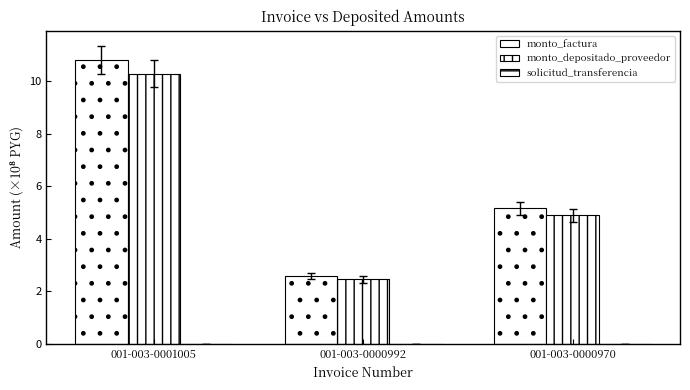

True or false: monto_depositado_proveedor has a value of 1.4 at 001-003-0000970.

False